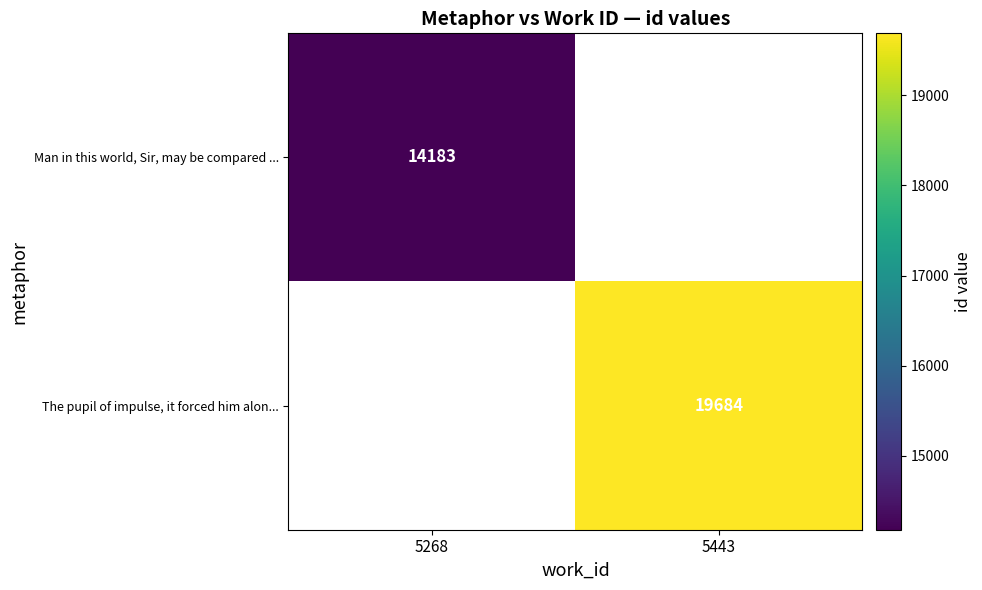

The The pupil of impulse, it forced him alon... series shows 19684 at 5443. True or false?

True